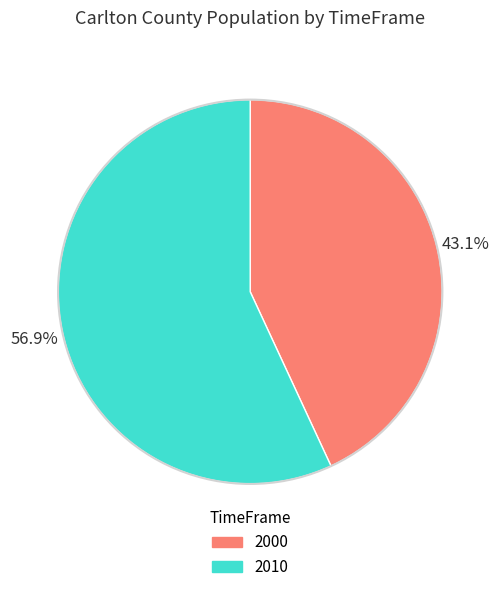

Between 2010 and 2000, which is larger?

2010